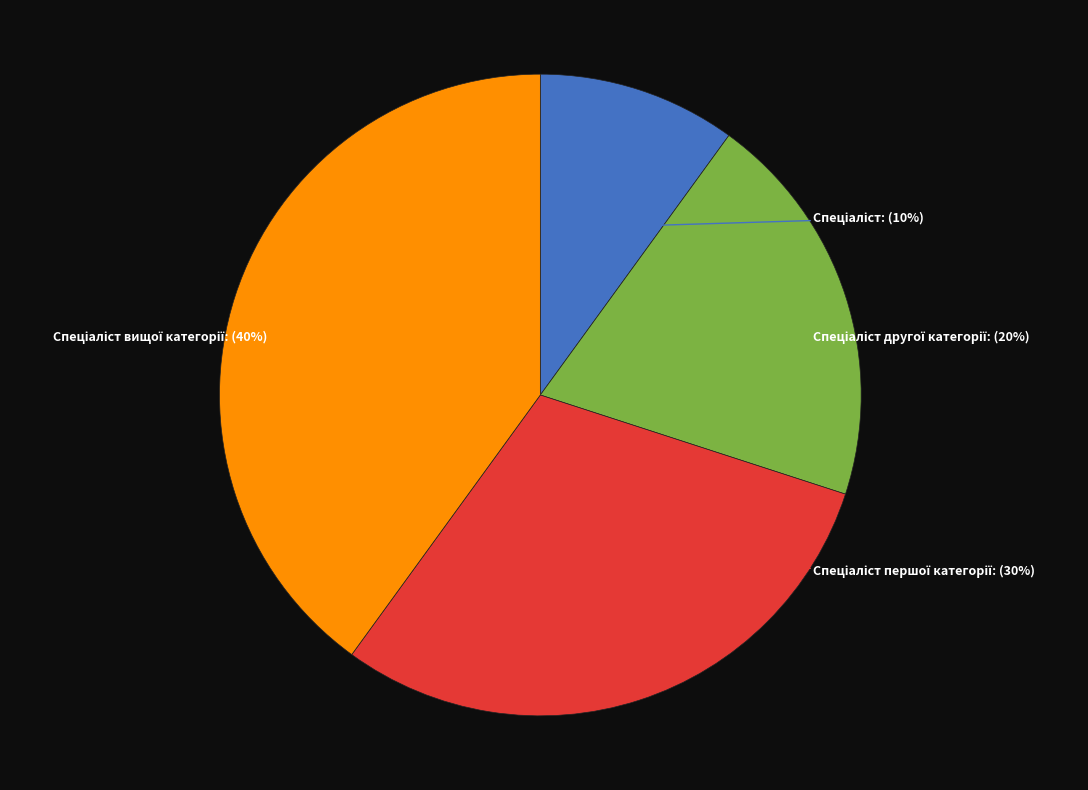

To the nearest percent, what is the average slice percentage?

25%